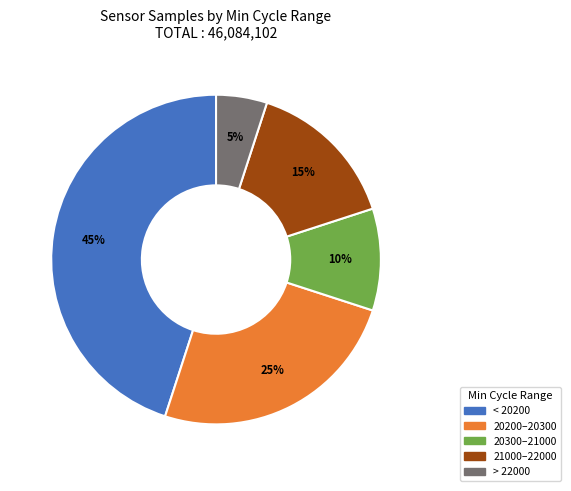

Is there any slice that represents more than half of the pie?

No